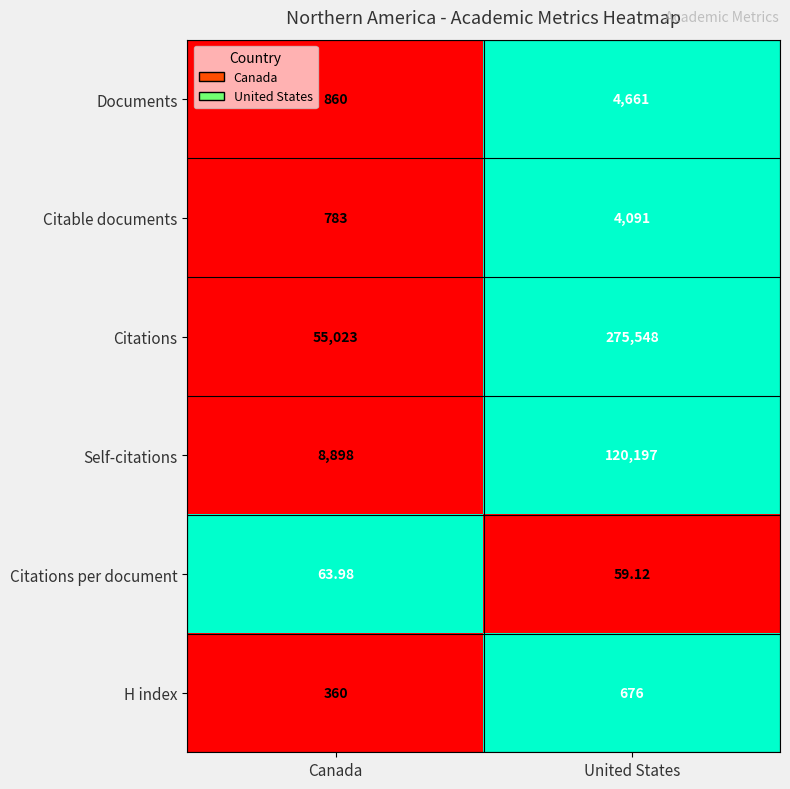

What is the spread (max minus min) of values at United States?

275488.9